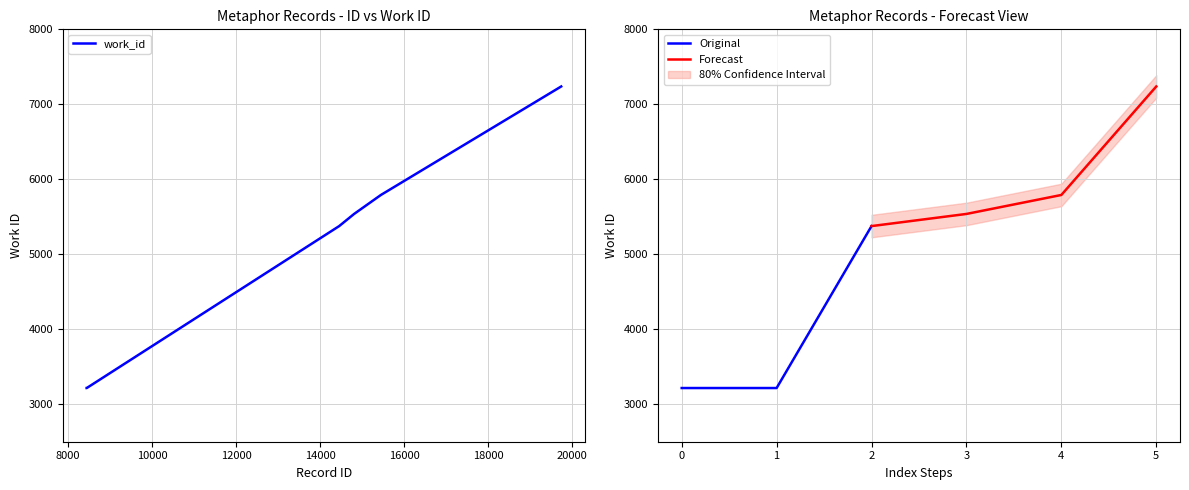

Rank the categories by value from lowest to highest.

8447, 8449, 14455, 14810, 15447, 19736